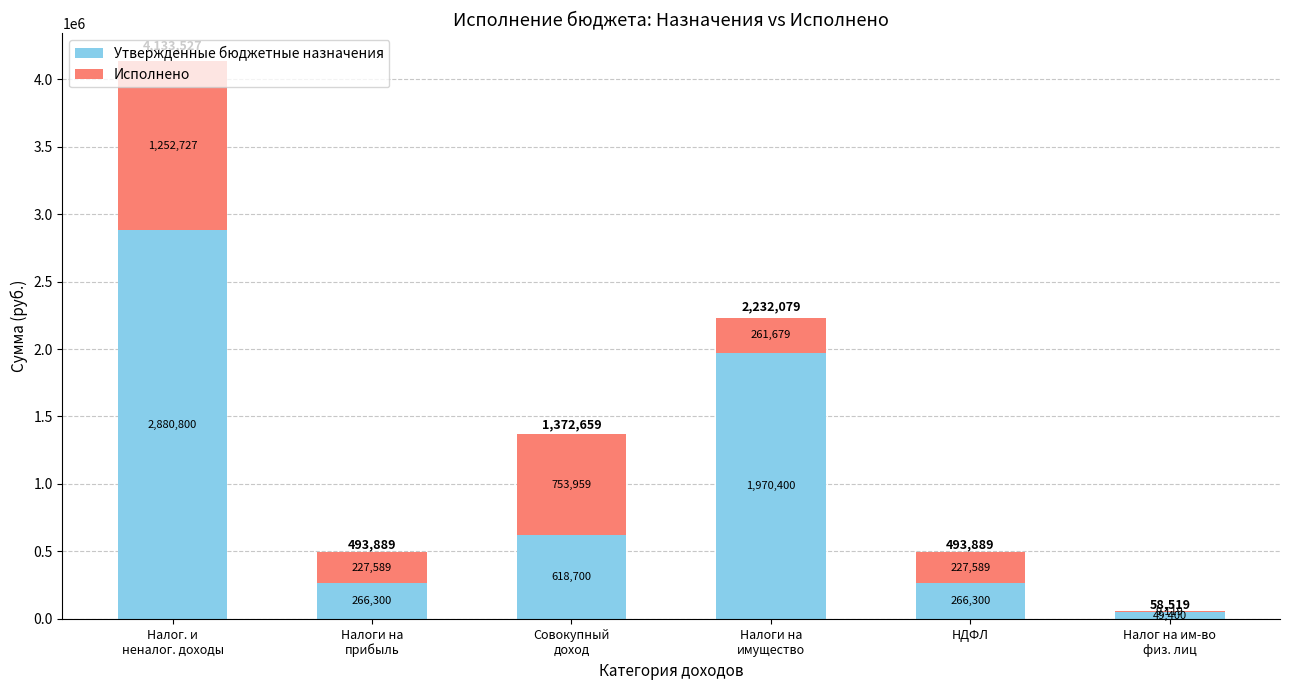

What is the highest value of the Утвержденные бюджетные назначения series?

2880800.0